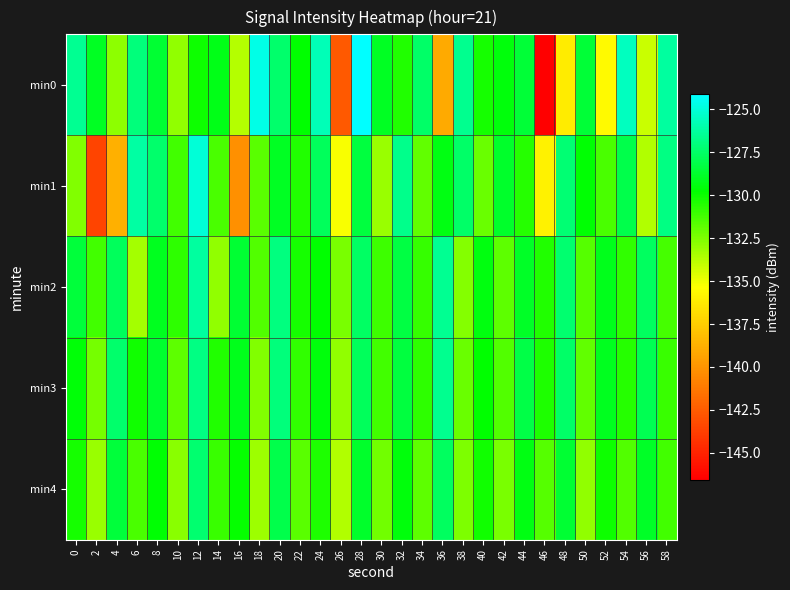

What is the spread (max minus min) of values at 10?

2.2